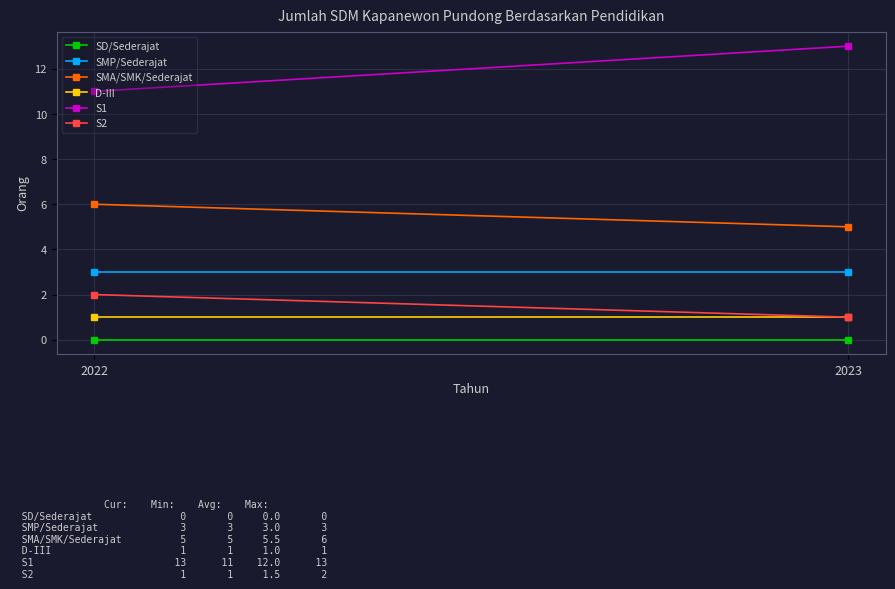

What is the sum of the SMA/SMK/Sederajat values at 2023 and 2022?

11